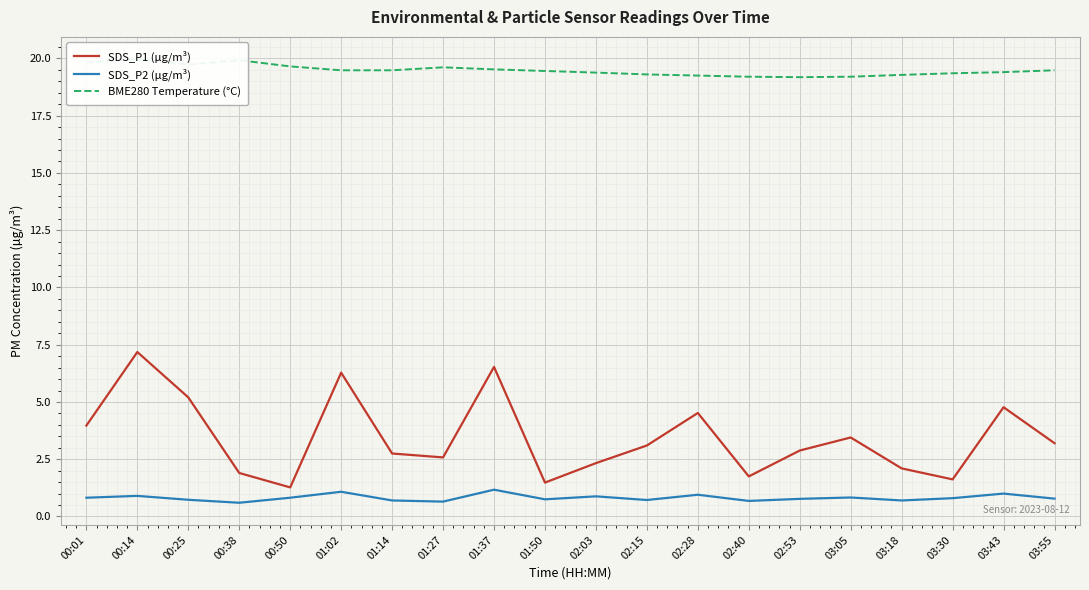

What is the spread (max minus min) of values at 02:15?

18.6